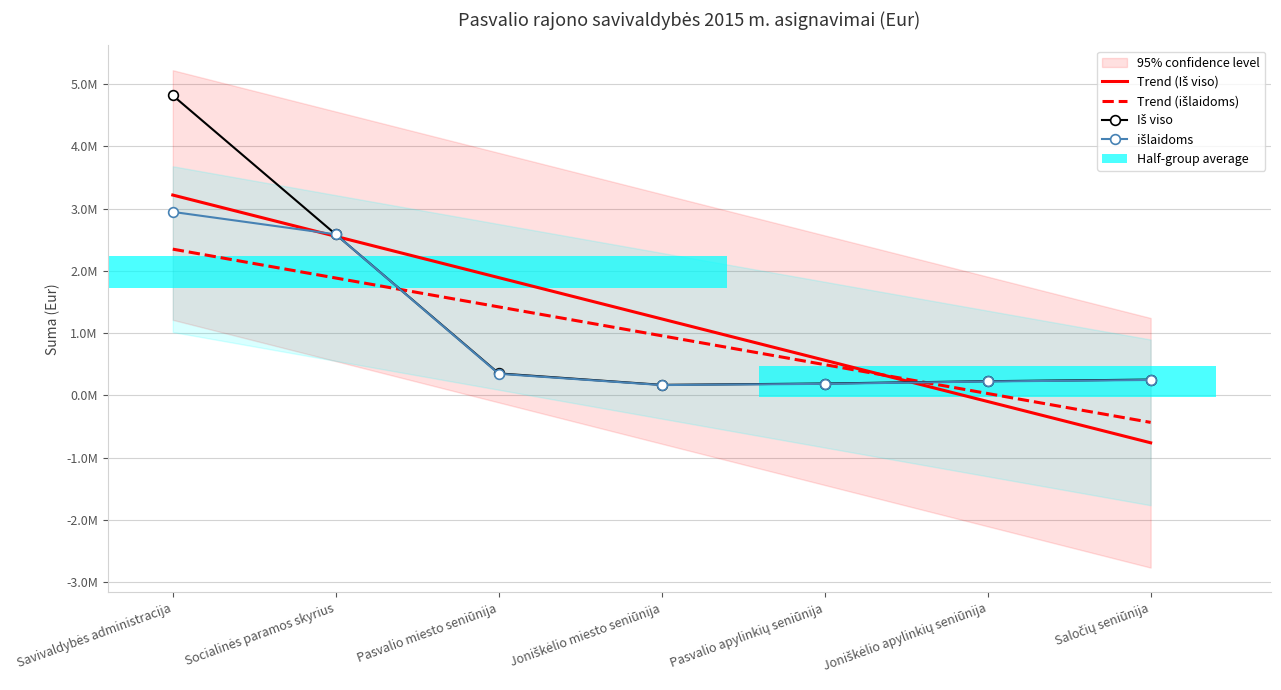

Reading left to right, what are all the values shown in this chart?

Trend (Iš viso): Savivaldybės administracija=3216352.4	Socialinės paramos skyrius=2553098.6	Pasvalio miesto seniūnija=1889844.7	Joniškėlio miesto seniūnija=1226590.9	Pasvalio apylinkių seniūnija=563337.0	Joniškėlio apylinkių seniūnija=-99916.9	Saločių seniūnija=-763170.7
Trend (išlaidoms): Savivaldybės administracija=2347237.9	Socialinės paramos skyrius=1883468.3	Pasvalio miesto seniūnija=1419698.7	Joniškėlio miesto seniūnija=955929.1	Pasvalio apylinkių seniūnija=492159.6	Joniškėlio apylinkių seniūnija=28390.0	Saločių seniūnija=-435379.6
Iš viso: Savivaldybės administracija=4815515.0	Socialinės paramos skyrius=2584748.0	Pasvalio miesto seniūnija=351645.0	Joniškėlio miesto seniūnija=167486.0	Pasvalio apylinkių seniūnija=188747.0	Joniškėlio apylinkių seniūnija=226154.0	Saločių seniūnija=251841.0
išlaidoms: Savivaldybės administracija=2945596.0	Socialinės paramos skyrius=2584748.0	Pasvalio miesto seniūnija=345277.0	Joniškėlio miesto seniūnija=164016.0	Pasvalio apylinkių seniūnija=183827.0	Joniškėlio apylinkių seniūnija=221934.0	Saločių seniūnija=246106.0